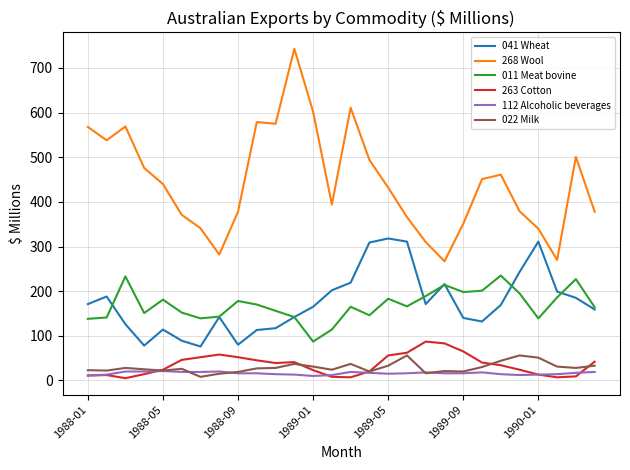

True or false: 011 Meat bovine and 022 Milk intersect in this chart.

False